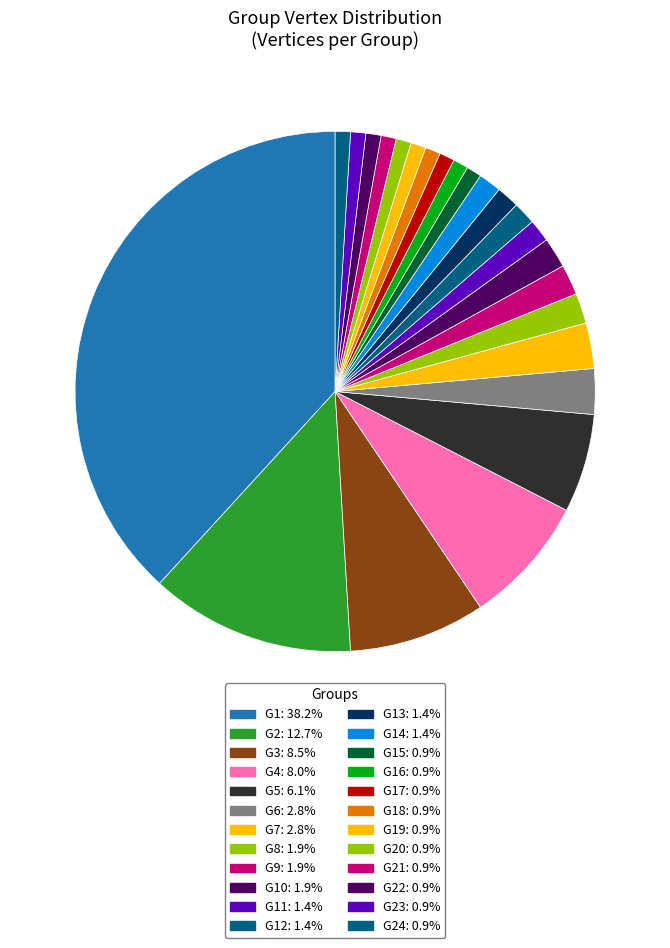

Count the number of slices in the pie.

24